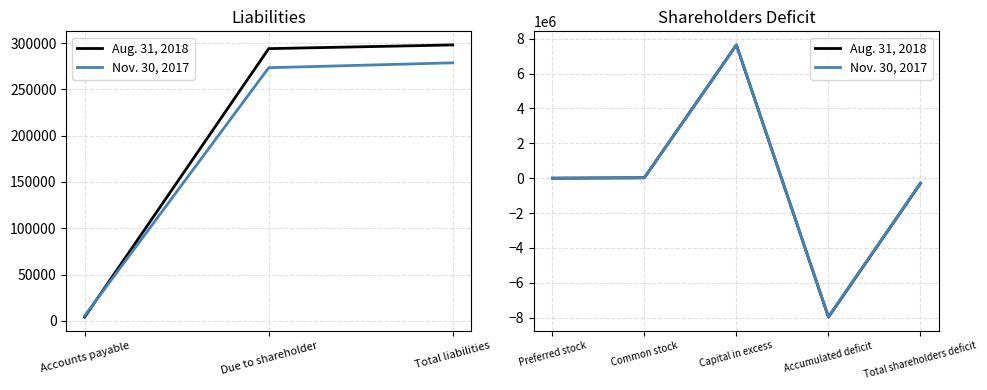

What is the sum of all Nov. 30, 2017 values?

-557480